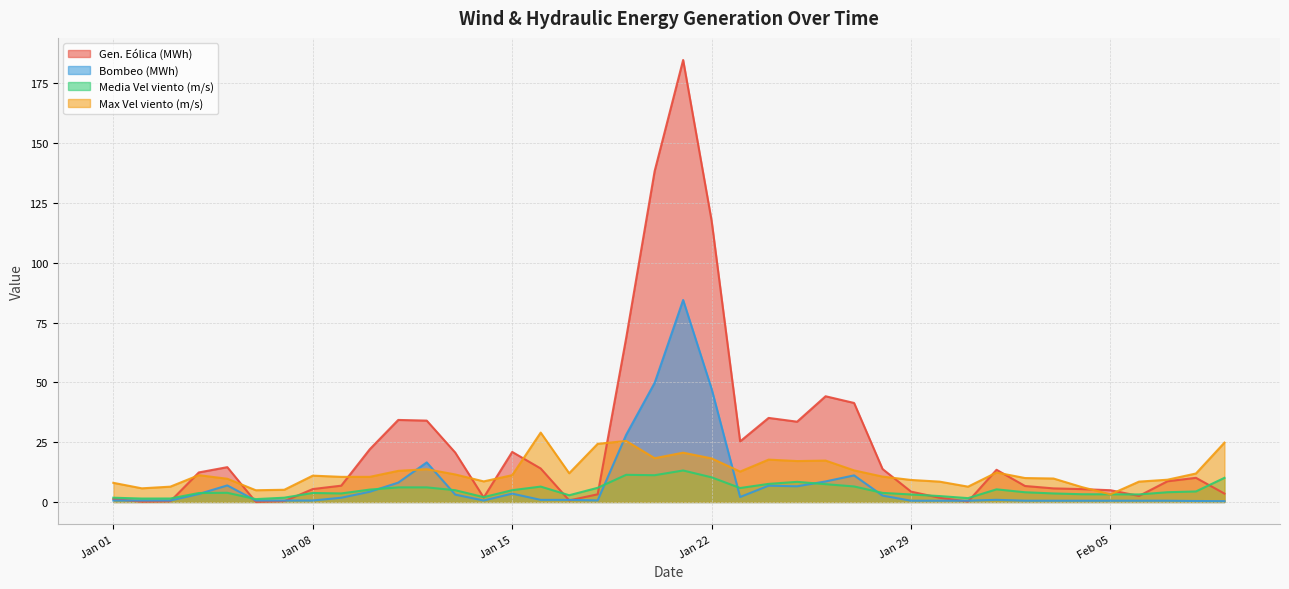

What is the difference between the highest and lowest values at 2024-02-09?

24.5